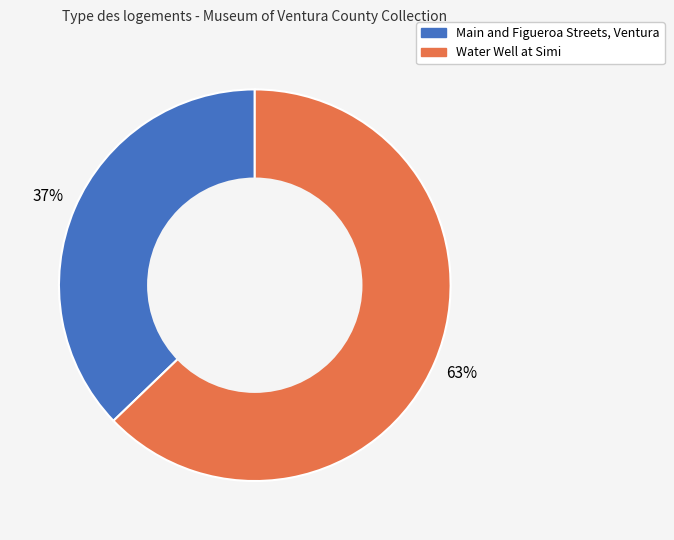

Does Main and Figueroa Streets, Ventura account for over 50% of the chart?

No